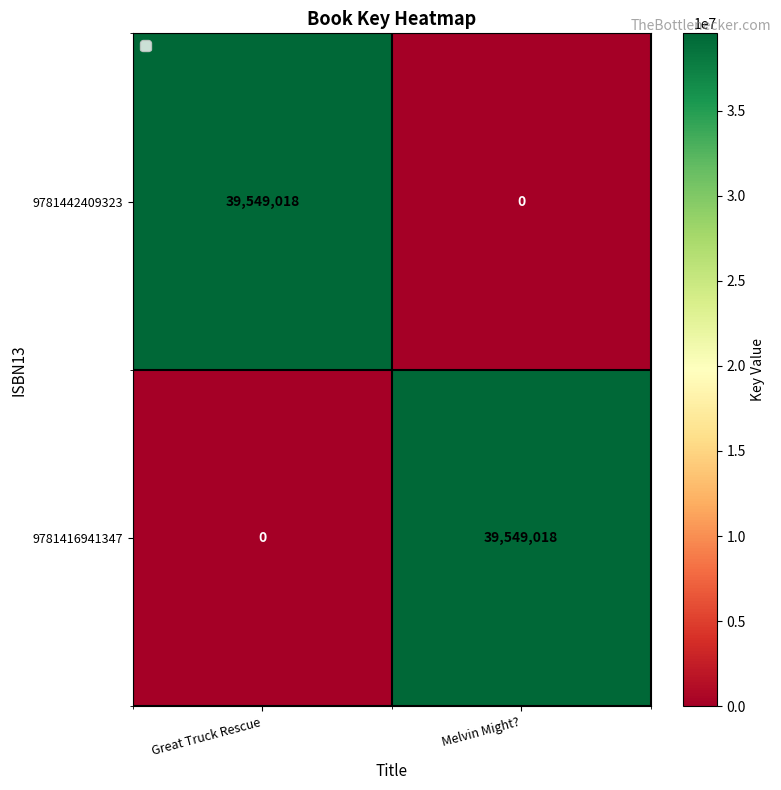

Reading left to right, list all the values displayed in this chart.

9781442409323: Great Truck Rescue=39549018	Melvin Might?=0
9781416941347: Great Truck Rescue=0	Melvin Might?=39549018